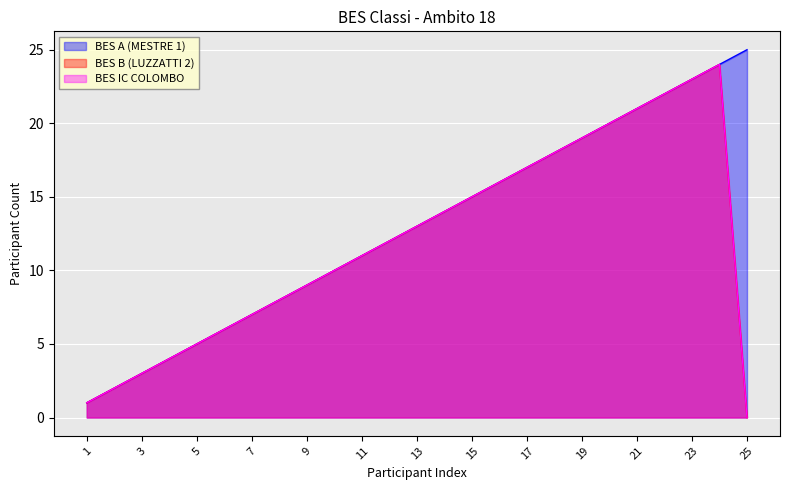

What is the average value of the BES IC COLOMBO series?

12